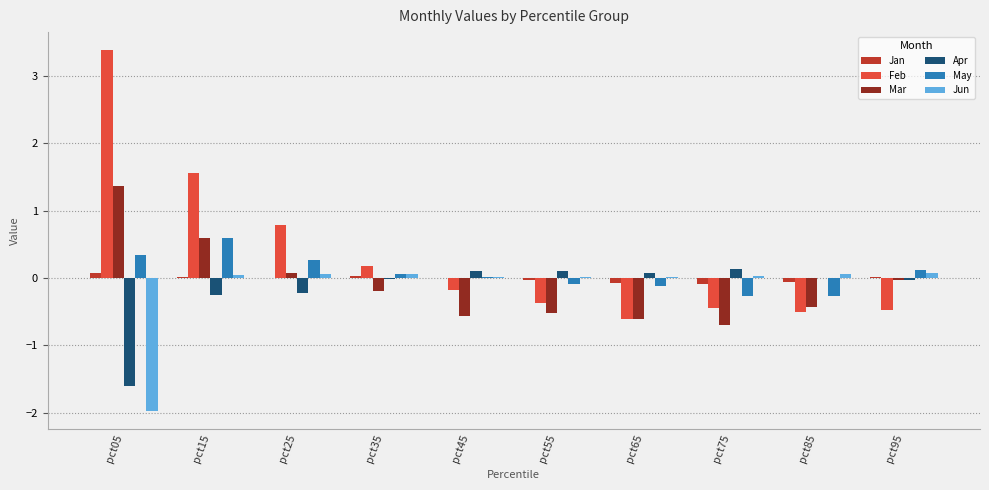

The Feb series shows -0.1 at pct55. True or false?

False